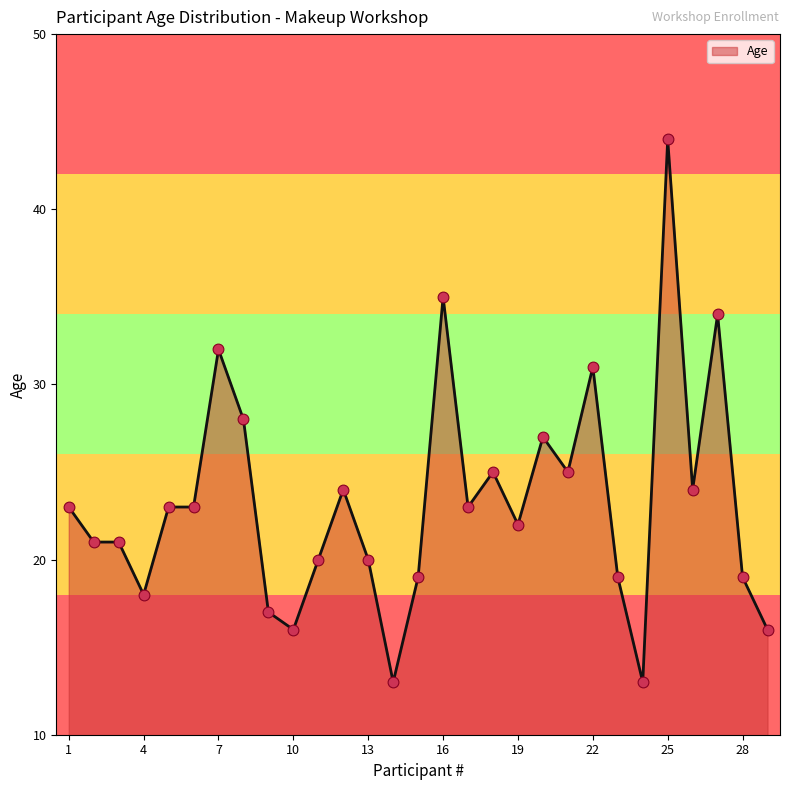

What is the difference between the maximum and minimum values?

31